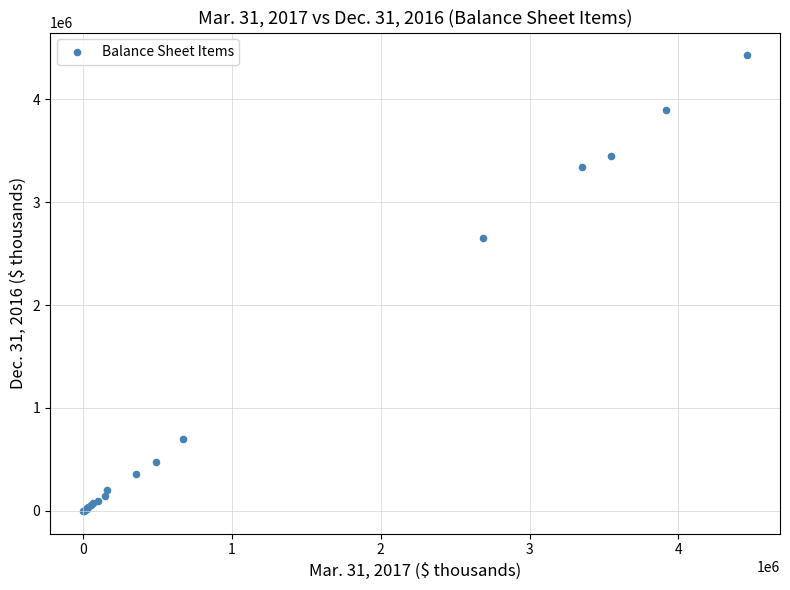

What Y value in the scatter plot is closest to 2213487?

2649294